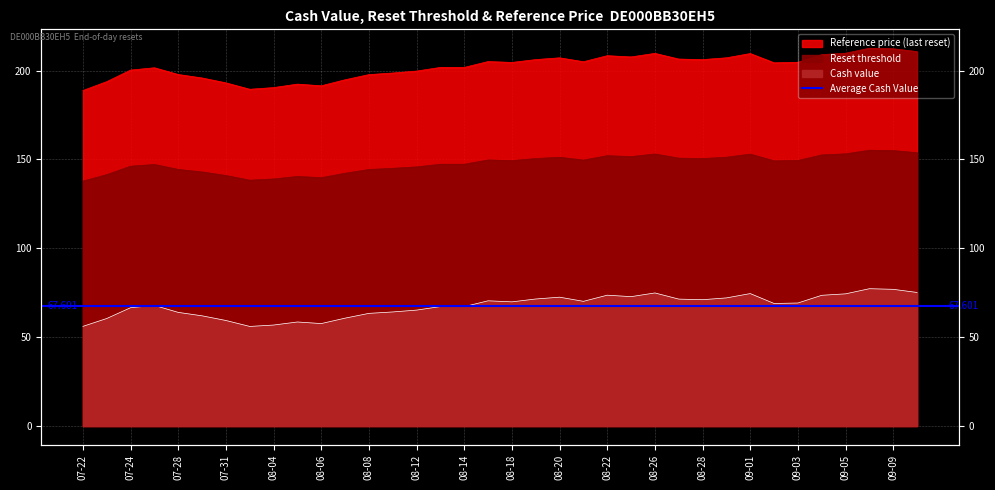

Which category has the highest value across all series?

2025-09-08